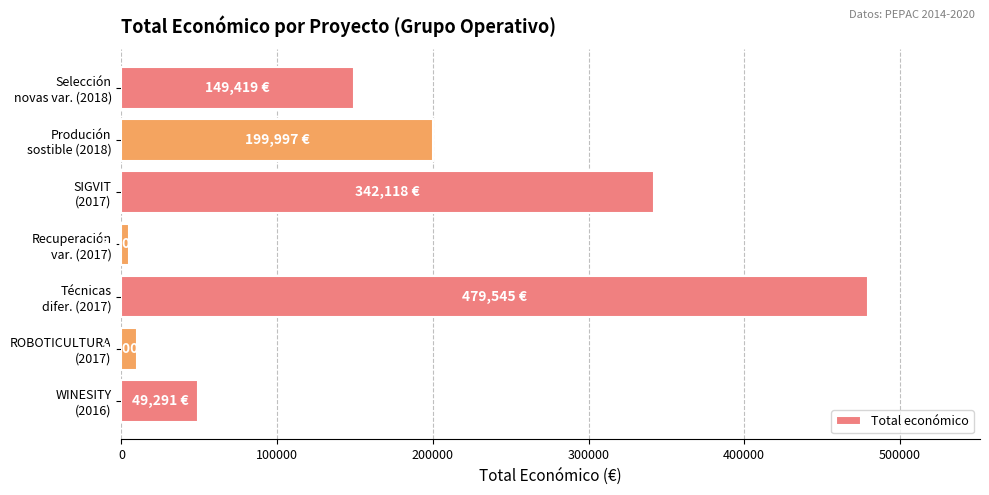

Count the number of data series in this chart.

1